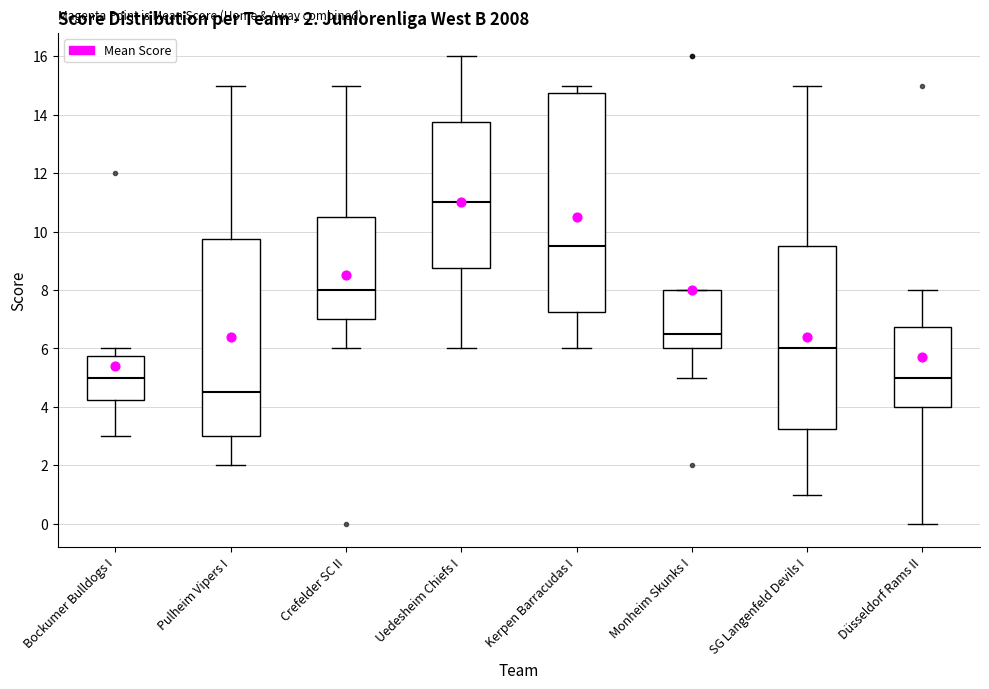

Comparing the boxes themselves (not the whiskers), which one is the tallest?

Kerpen Barracudas I